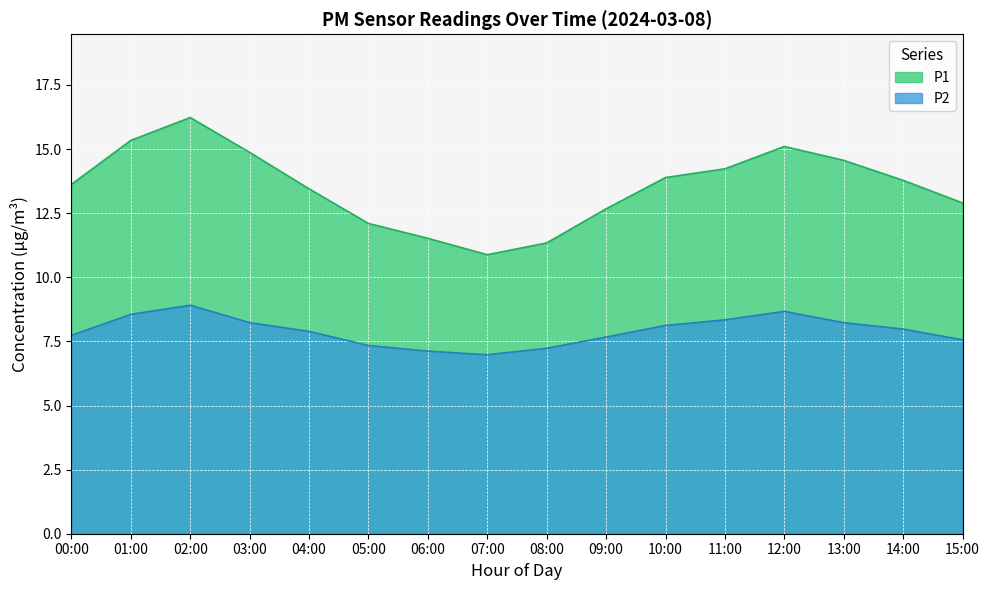

Does the chart display data point markers on the line(s)?

No